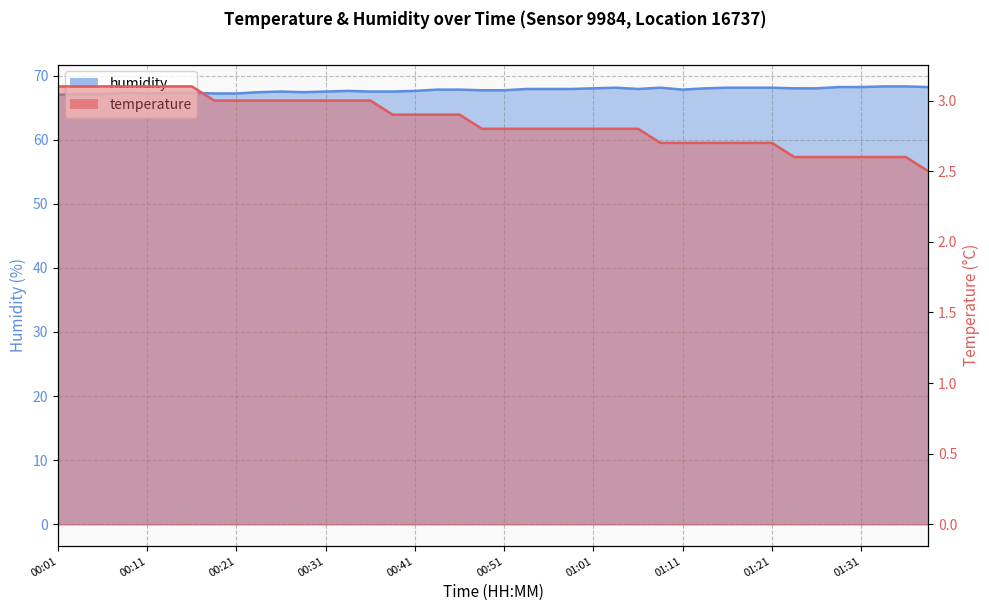

What is the total value across all series at 01:38?

70.7